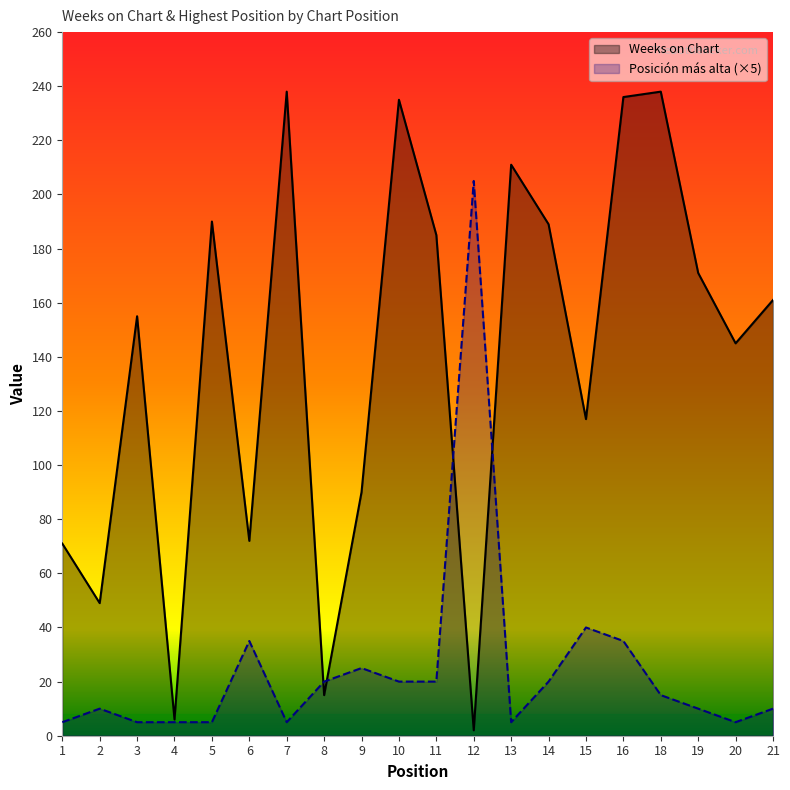

How many data points does each series have?

20